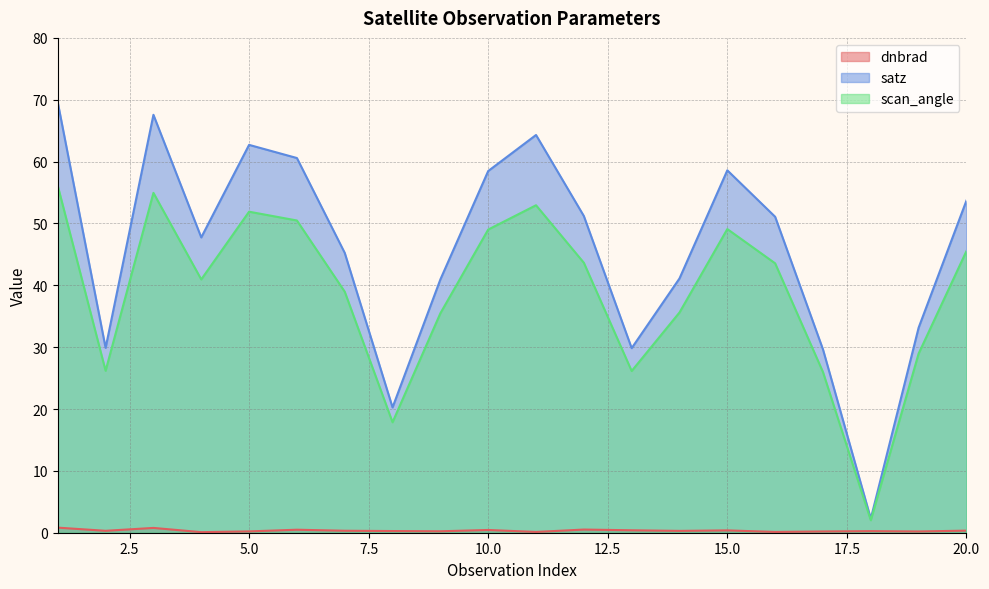

In satz, how many points are higher than both neighbors (excluding endpoints)?

4